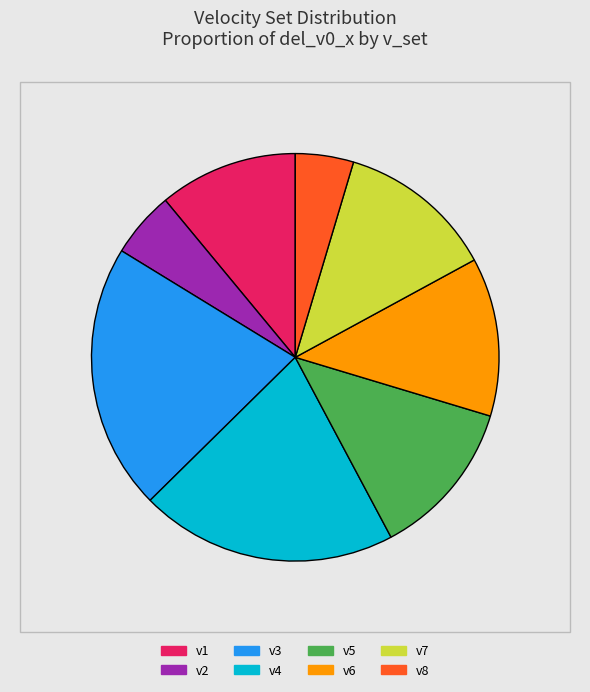

To the nearest percent, what percentage of the pie is v6?

13%